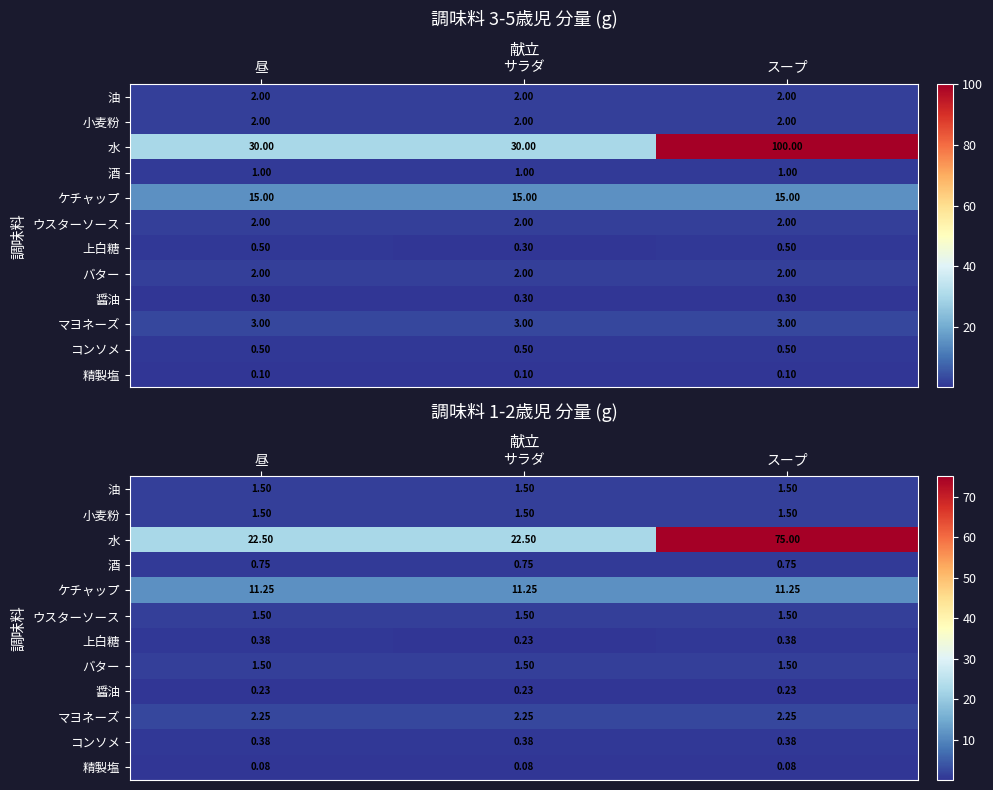

Which series has the largest range (max minus min)?

水